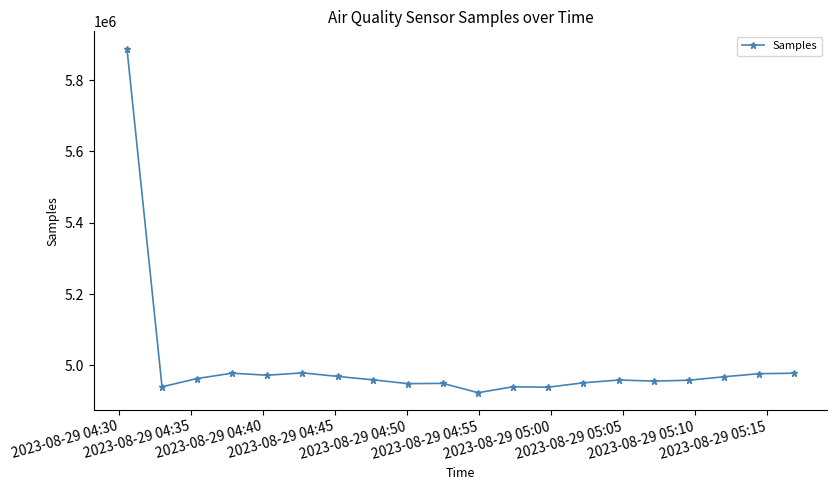

True or false: the data has more than 0 interior local peaks.

True